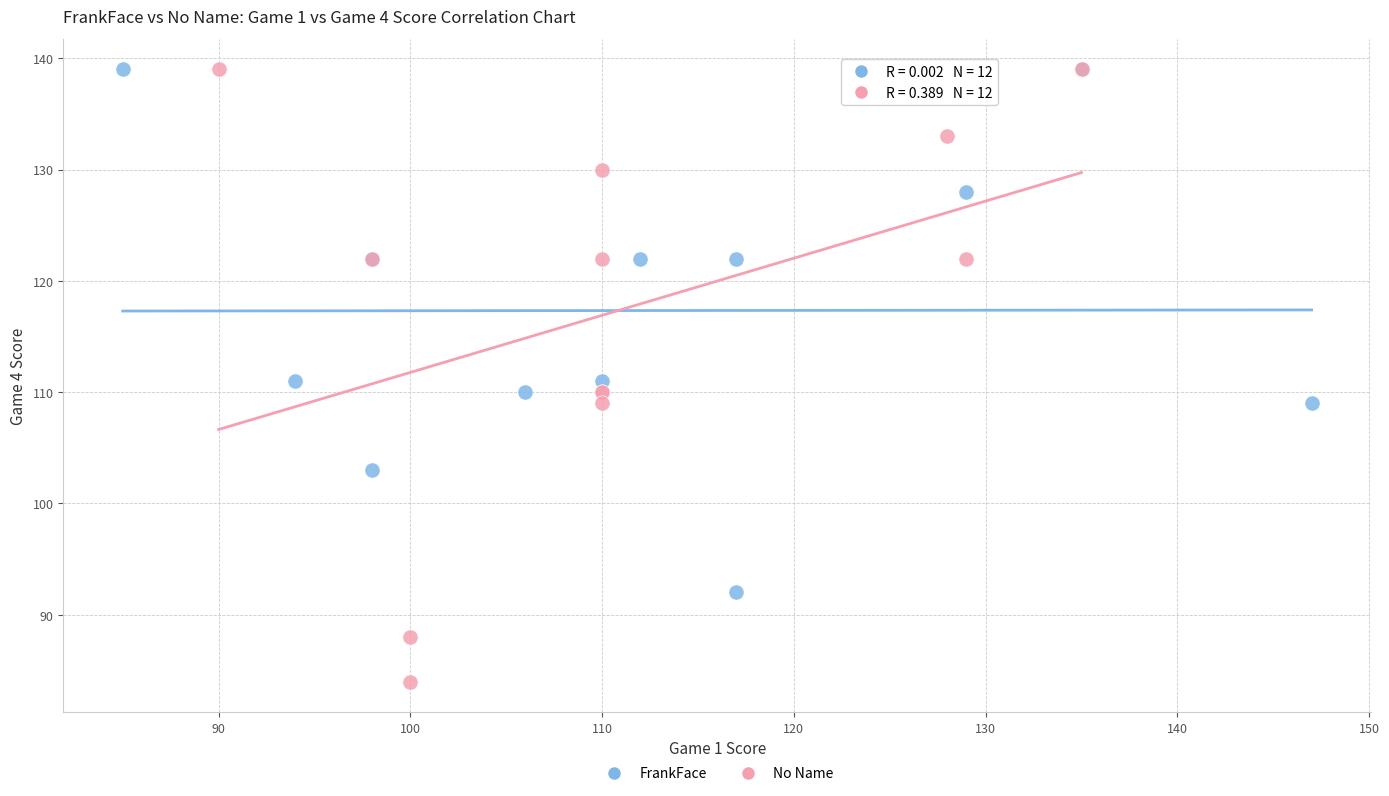

Which series reaches the minimum Y coordinate?

No Name